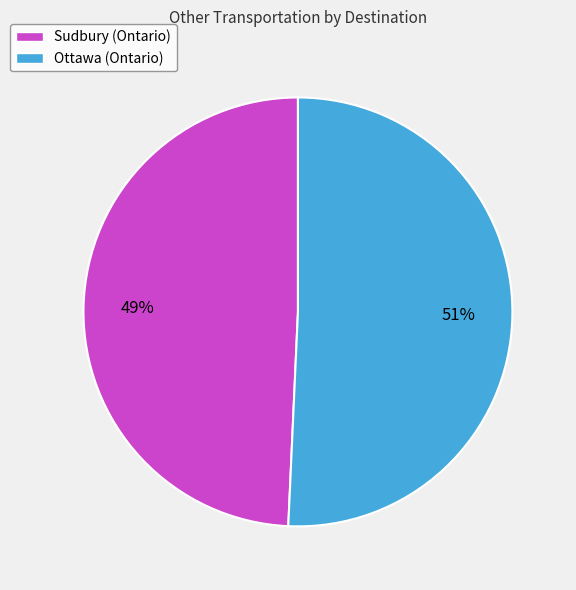

Which category has the biggest portion of the pie?

Ottawa (Ontario)